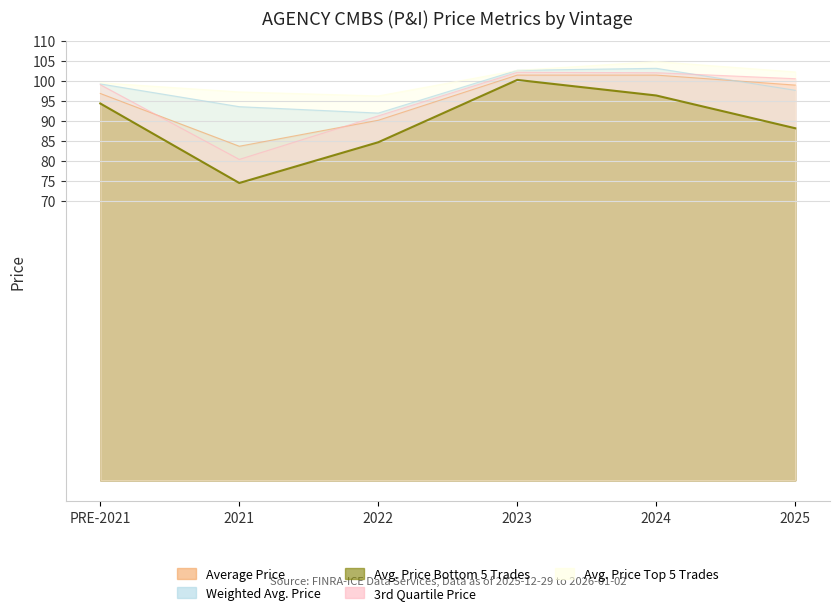

At 2025, list the series in order from smallest to largest.

Avg. Price Bottom 5 Trades, Weighted Avg. Price, Average Price, 3rd Quartile Price, Avg. Price Top 5 Trades